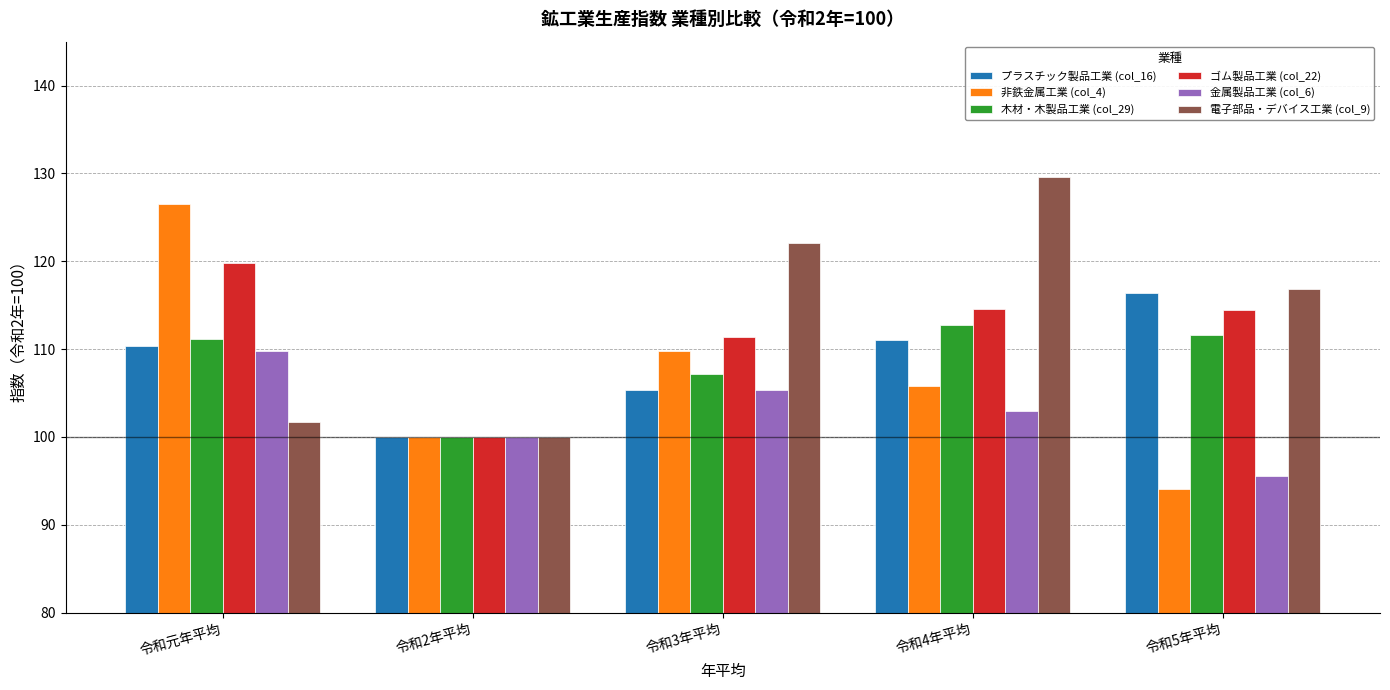

What is the difference between the 金属製品工業 (col_6) values at 令和2年平均 and 令和5年平均?

4.5